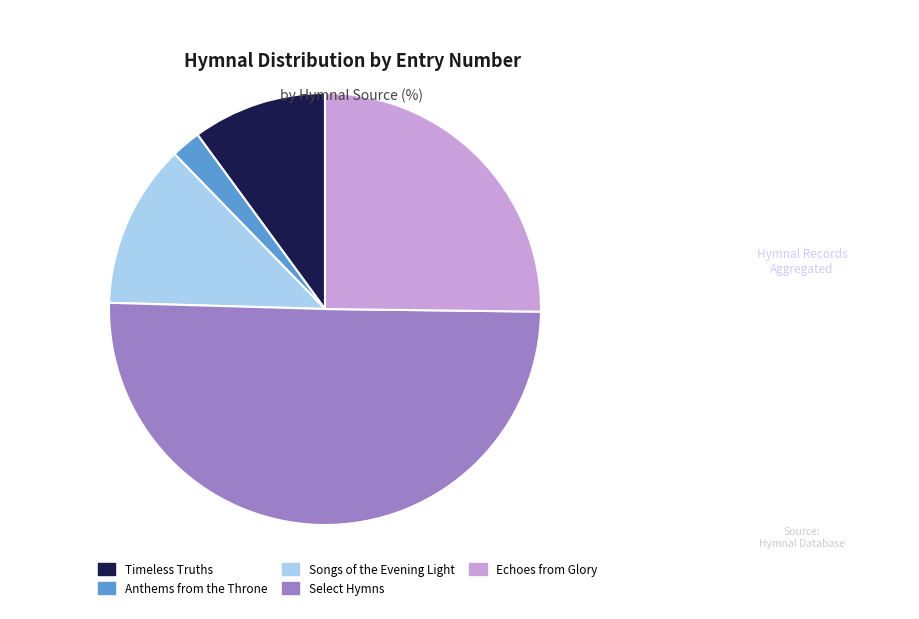

Count the number of slices in the pie.

5